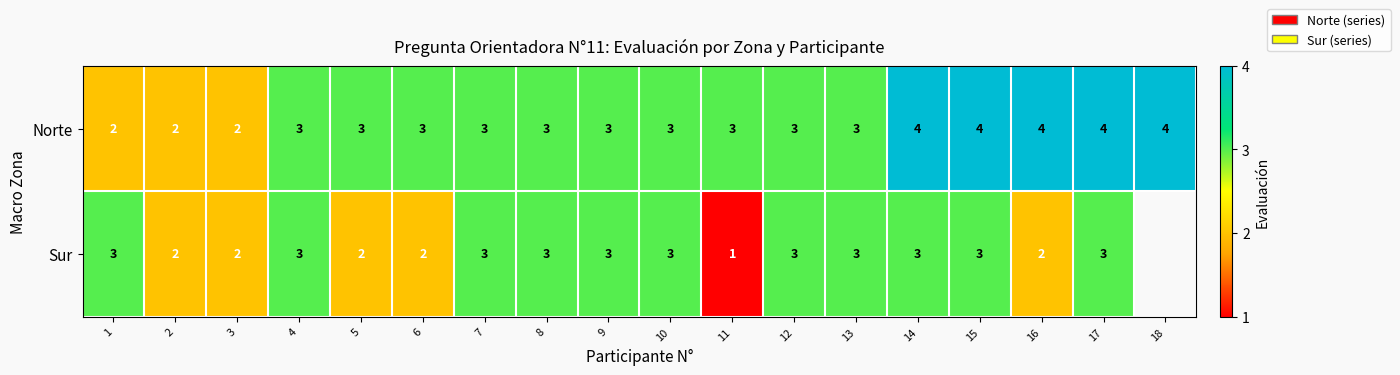

What value does the Norte series have at 10?

3